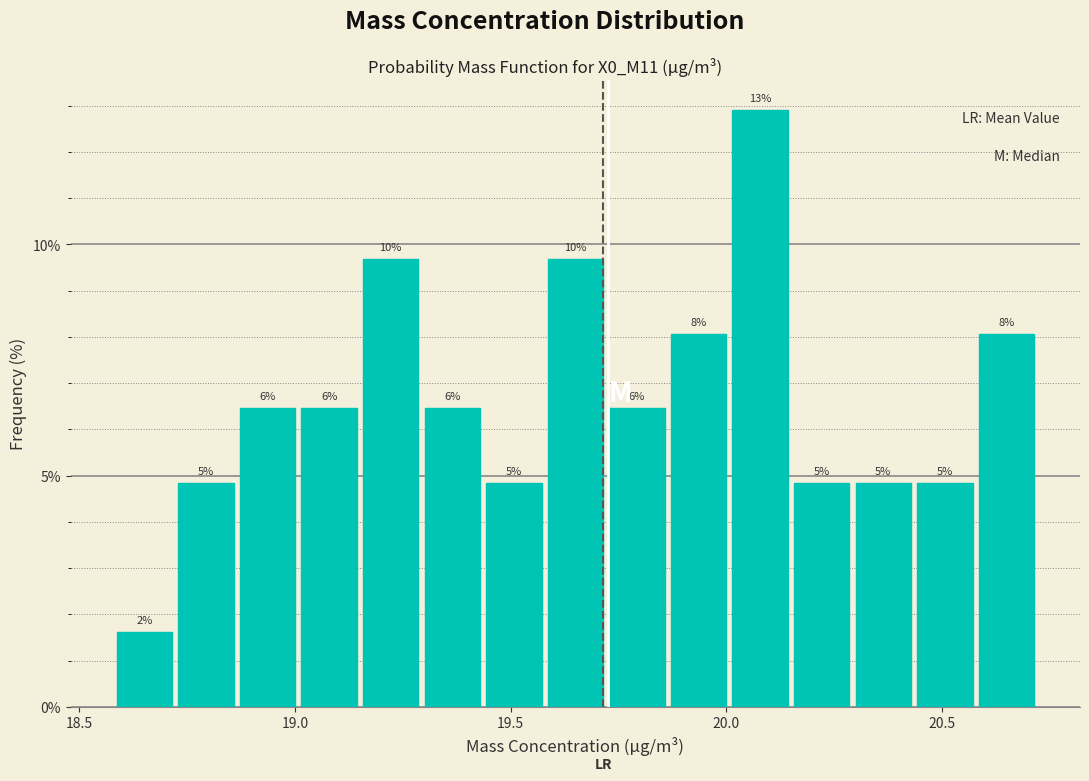

Around what value on the x-axis is the tallest bar? Give the approximate position of its centre, as read against the axis.

20.10